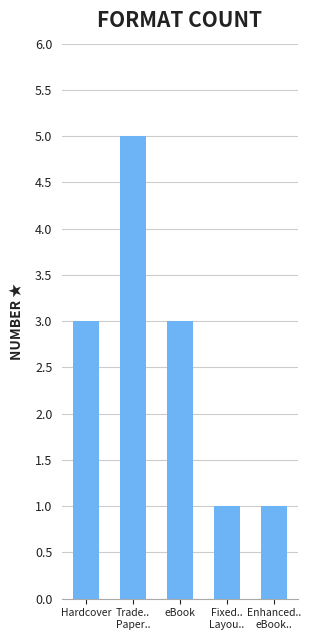

What is the sum of all values?

13